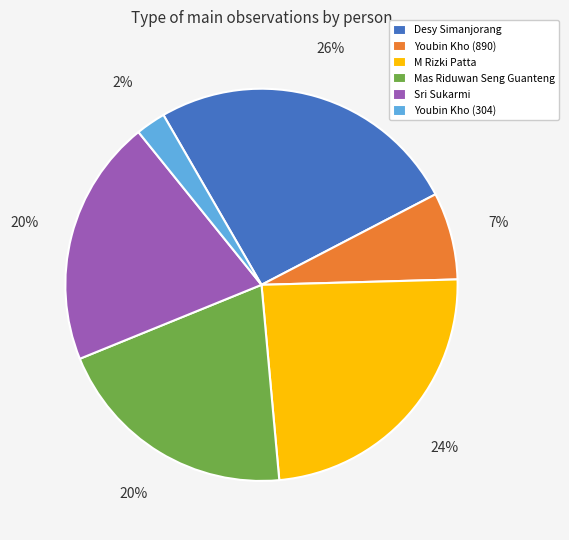

Is Youbin Kho (890) the majority of the pie?

No